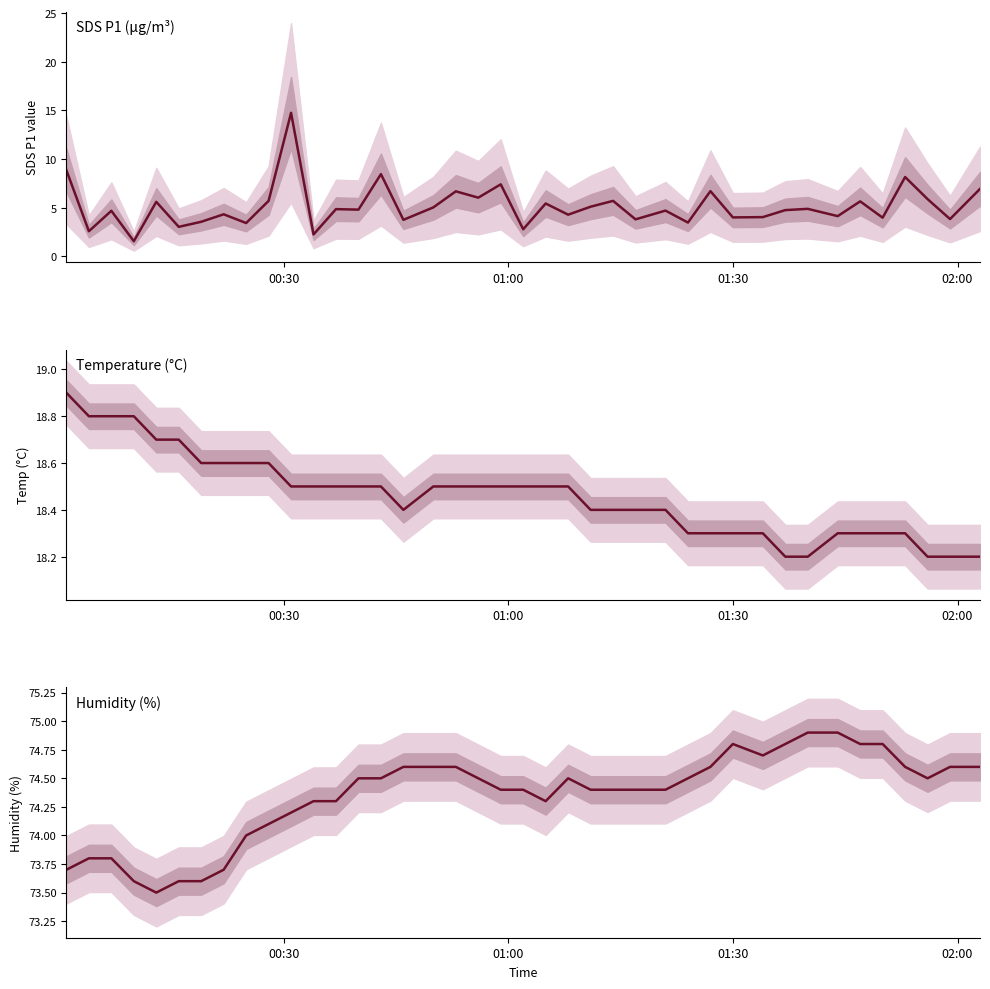

What is the average value of the Humidity (%) series?

74.3